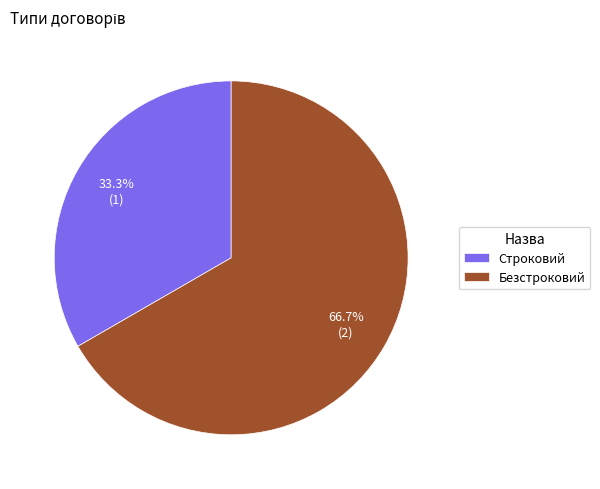

How much of the chart is everything except Строковий?

66.7%